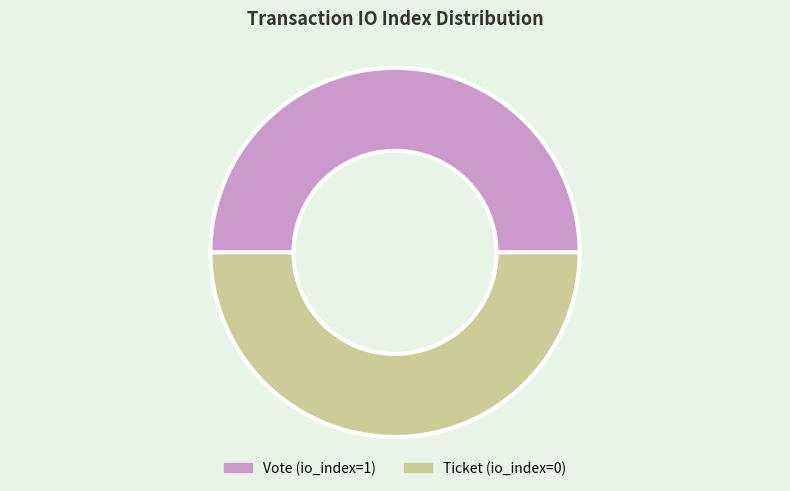

What is the ratio of the value at Ticket (io_index=0) to the value at Vote (io_index=1)?

1.0